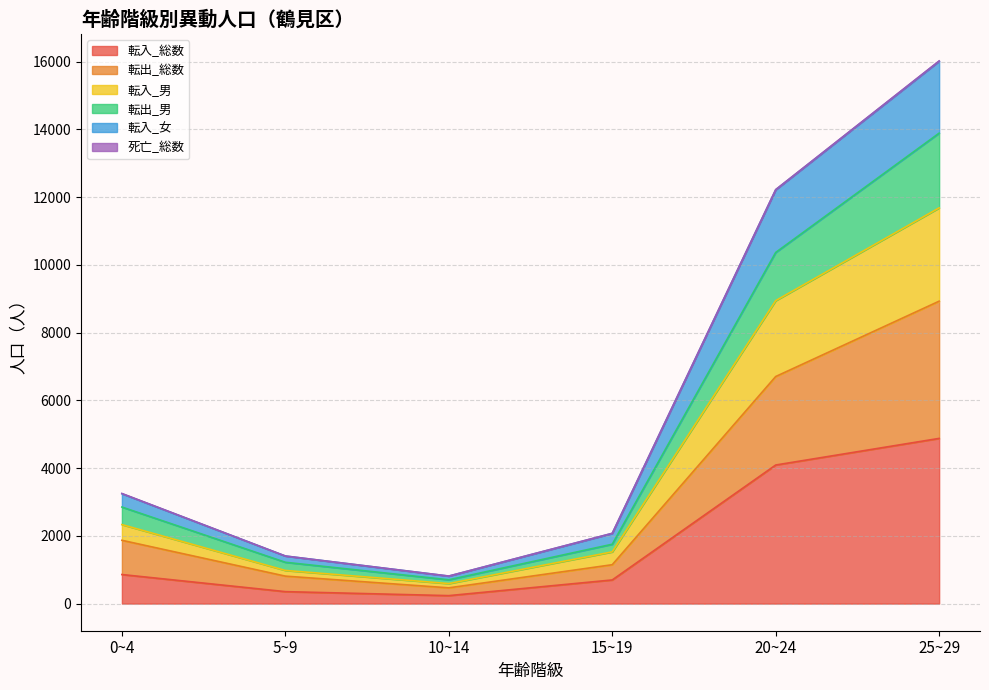

At which category is the sum across all series the highest?

25~29